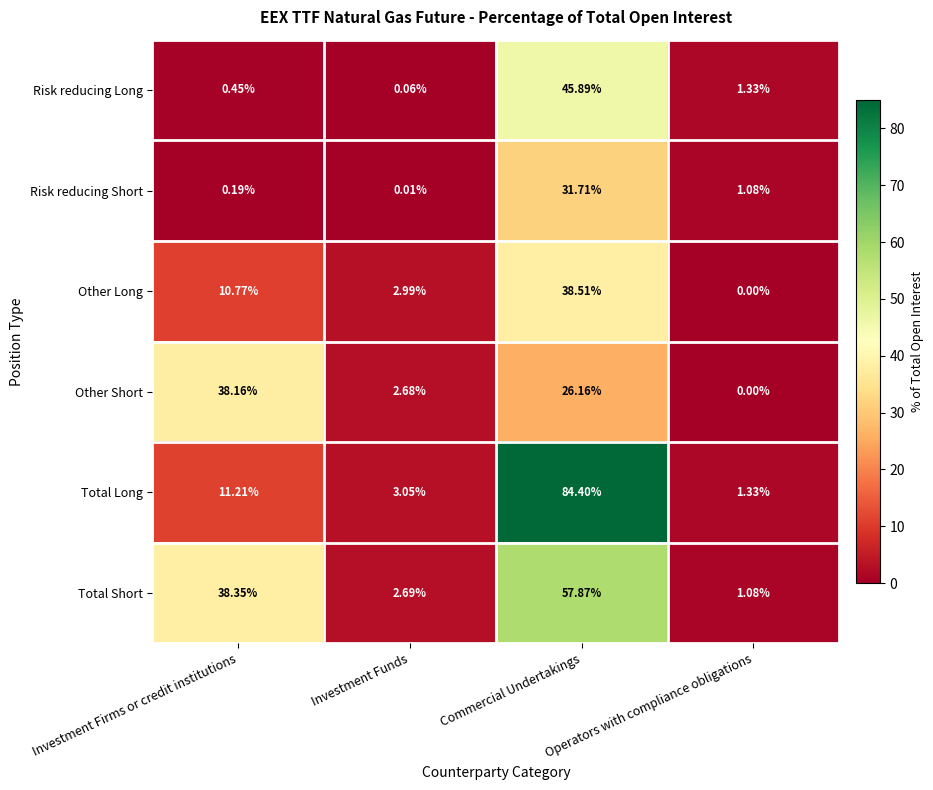

Which category has the lowest value in the Total Long series?

Operators with compliance obligations